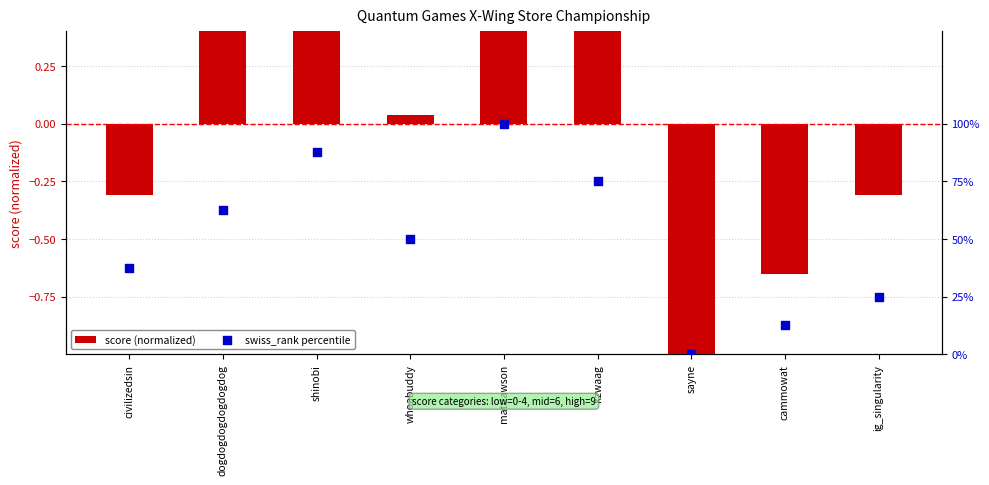

Is the value of score (normalized) at civilizedsin greater than the value of swiss_rank percentile at civilizedsin?

No